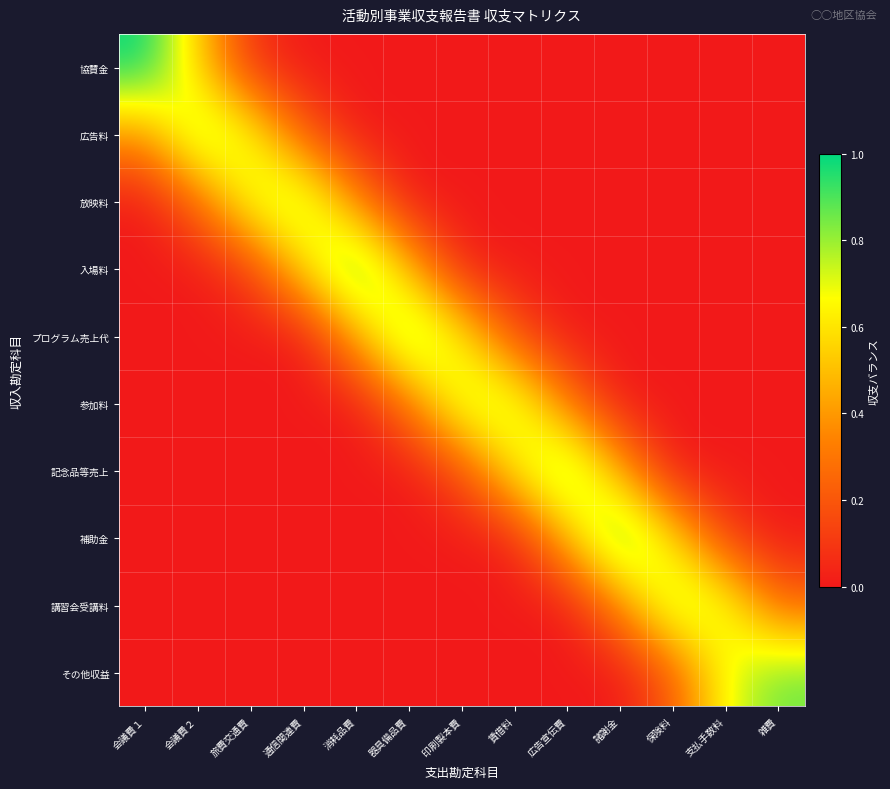

What is the total value across all series at 雑費?

1.1